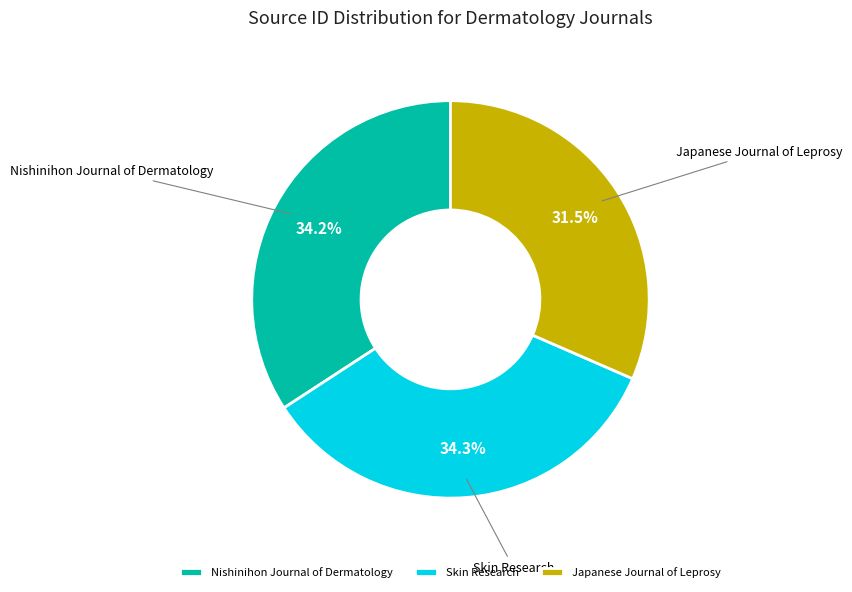

Between Japanese Journal of Leprosy and Skin Research, which is larger?

Skin Research